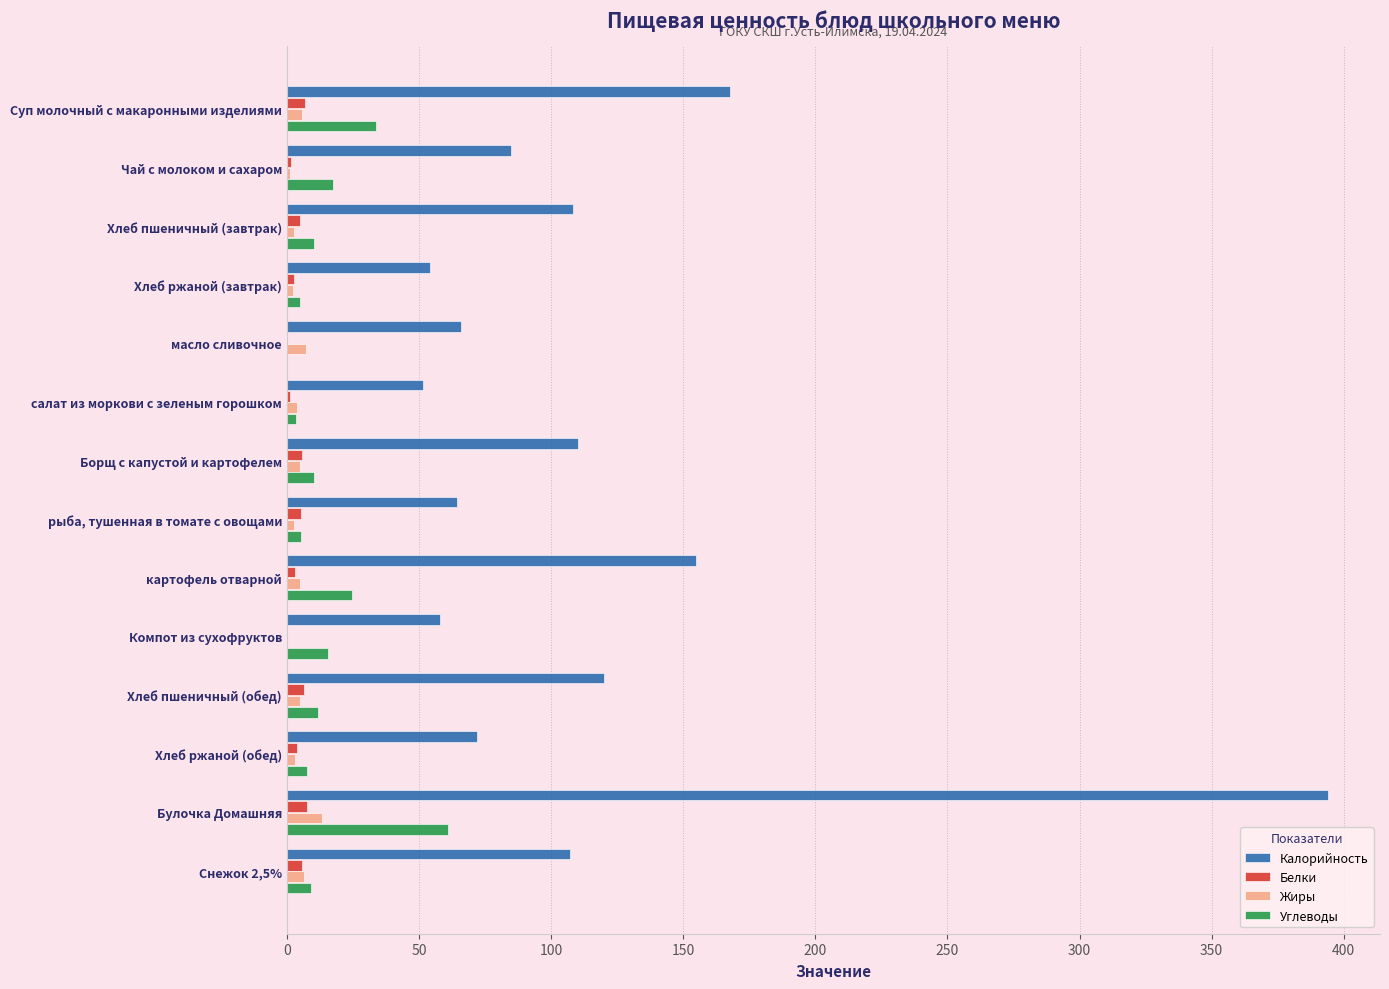

At which category is the sum across all series the highest?

Булочка Домашняя